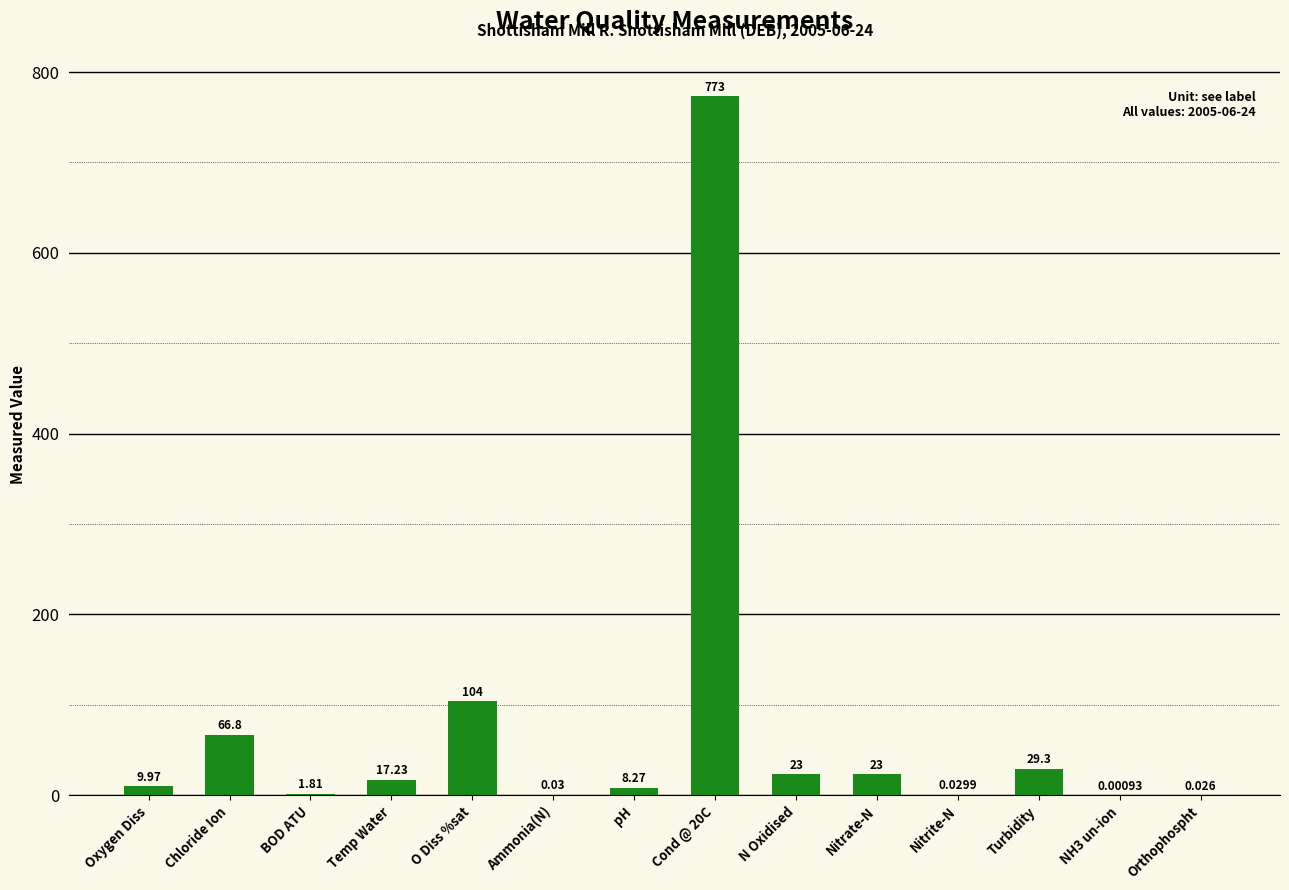

At which label is the value closest to 386?

O Diss %sat